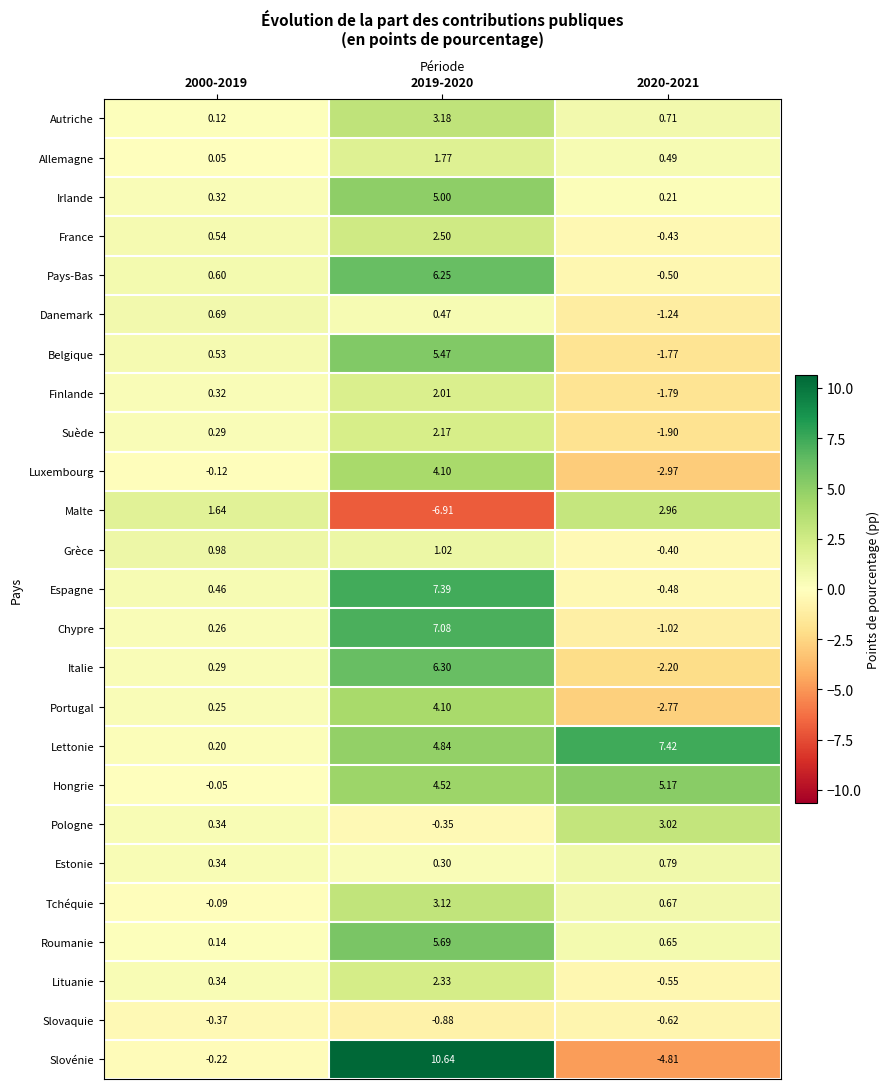

Which series has the largest range (max minus min)?

Slovénie